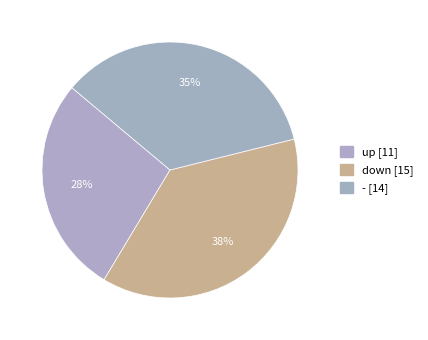

How many segments does this pie chart have?

3